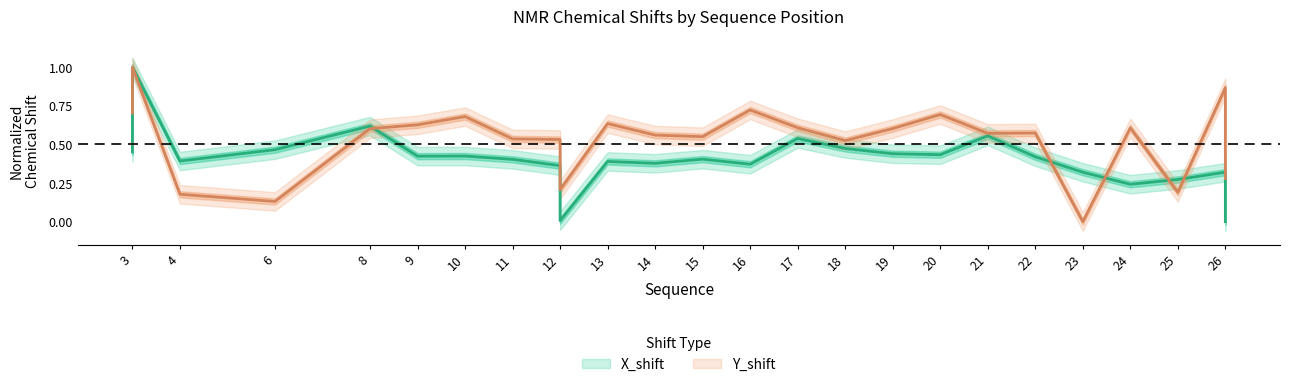

Which series ends up on top after the final intersection of Y_shift and X_shift?

Y_shift